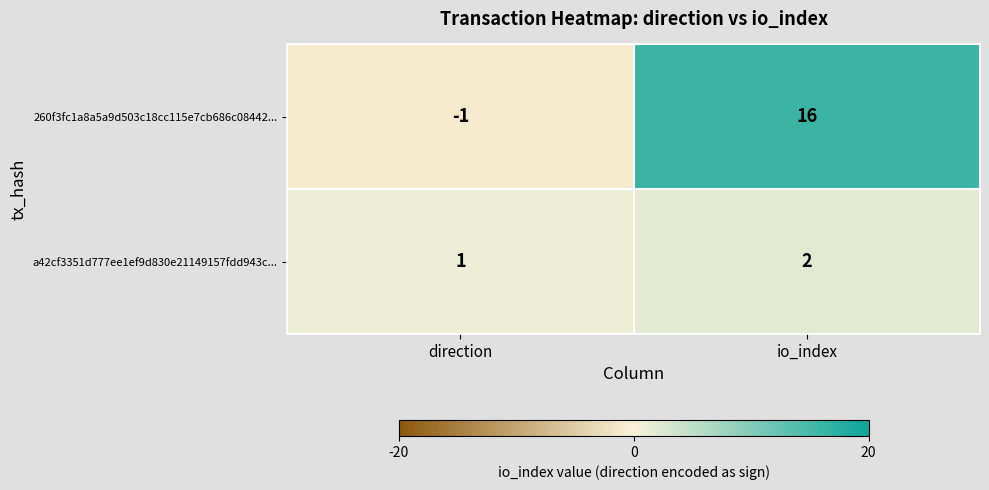

Reading right to left, extract all data points from this chart.

260f3fc1a8a5a9d503c18cc115e7cb686c08442...: 16	-1
a42cf3351d777ee1ef9d830e21149157fdd943c...: 2	1